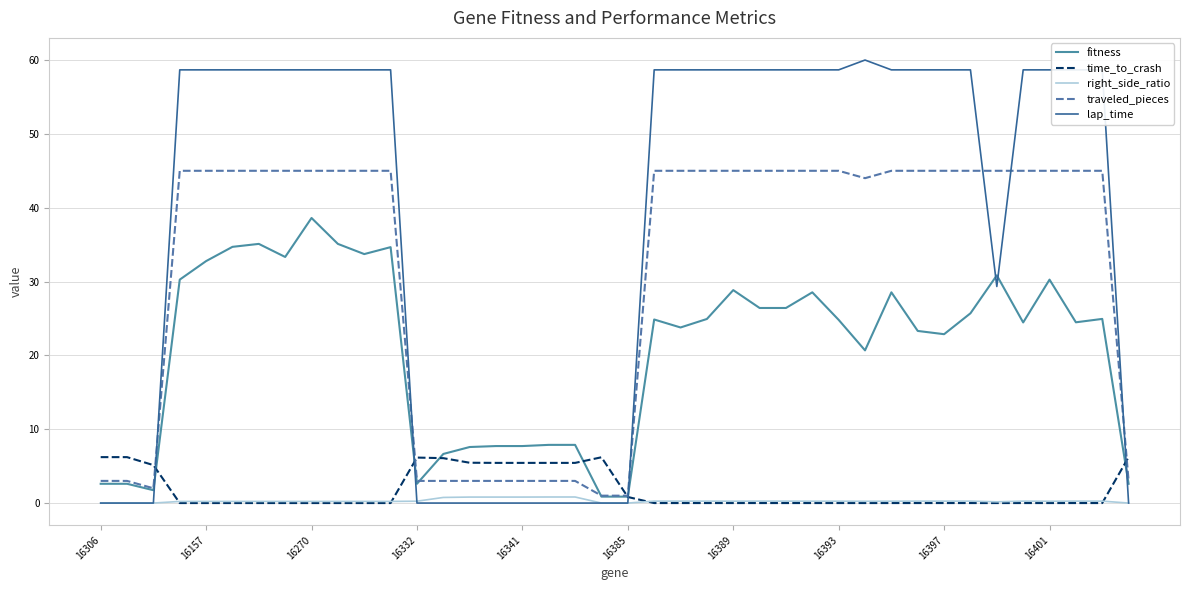

Which series has the largest total across all categories?

lap_time